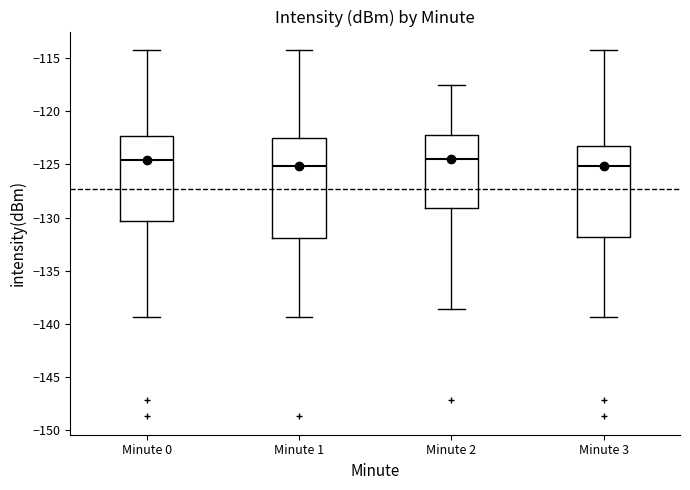

Reading left to right, transcribe this box plot: for each box, give where its median line is, the range the box spans, and where its two whiskers end, as read against the y-axis. The values are not printed on the chart, so give them approximately, as read against the axis.

Minute 0: median -124.5, box -130.5 to -122.5, whiskers -139.5 to -114.0
Minute 1: median -125.0, box -132.0 to -122.5, whiskers -139.5 to -114.0
Minute 2: median -124.5, box -129.0 to -122.5, whiskers -138.5 to -117.5
Minute 3: median -125.0, box -132.0 to -123.5, whiskers -139.5 to -114.0